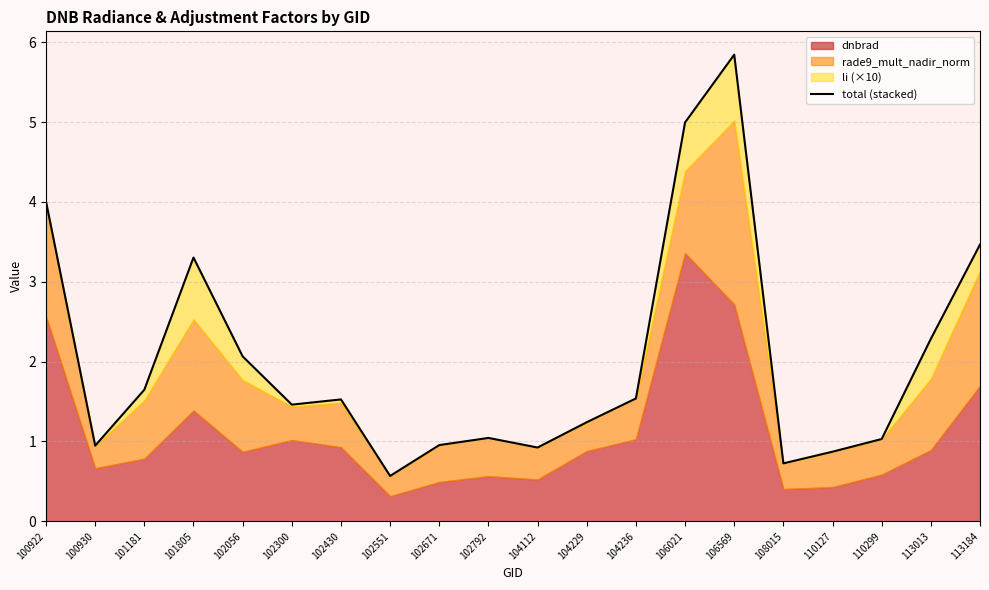

Count the number of categories in the chart.

20